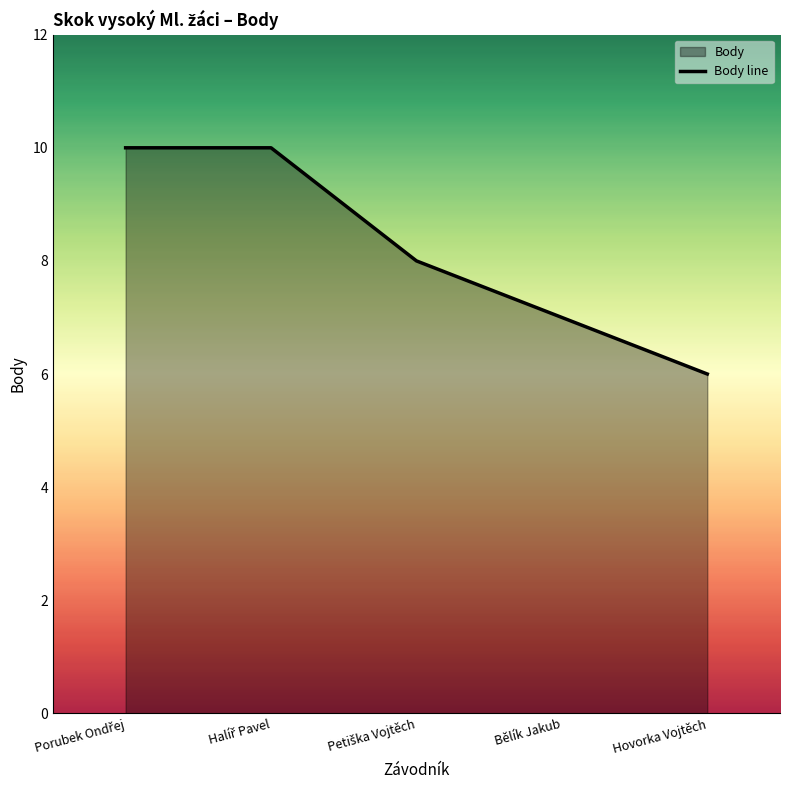

What is the difference between the second highest and minimum values?

4